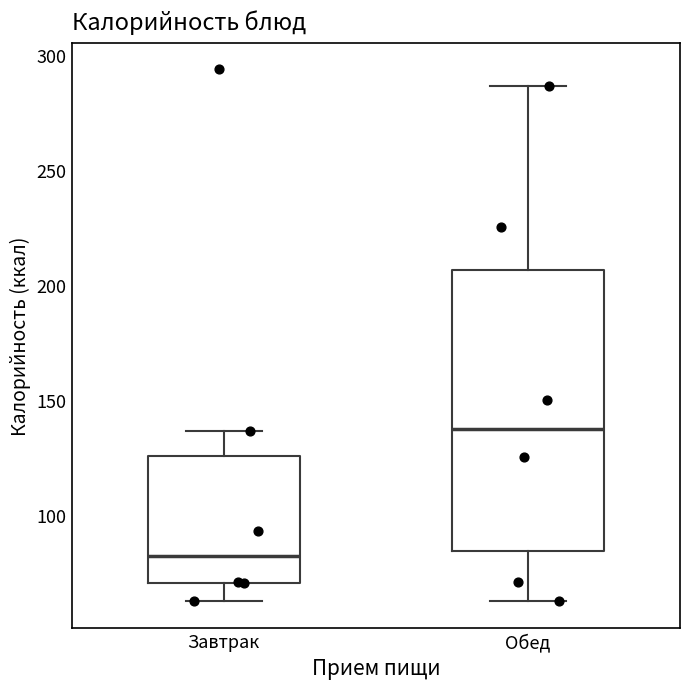

Which box's median line is the highest?

Обед